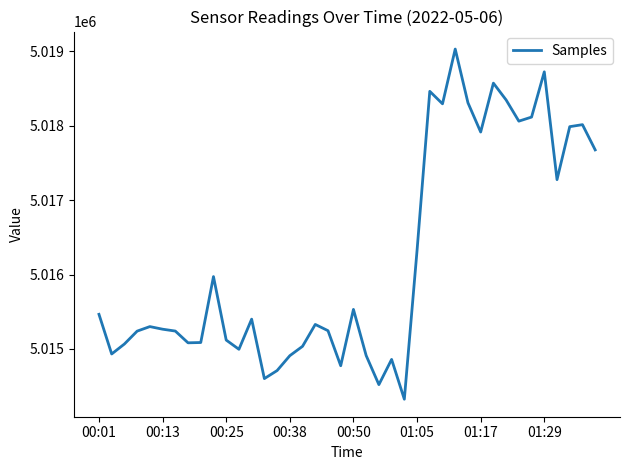

What is the smallest value displayed?

5014324